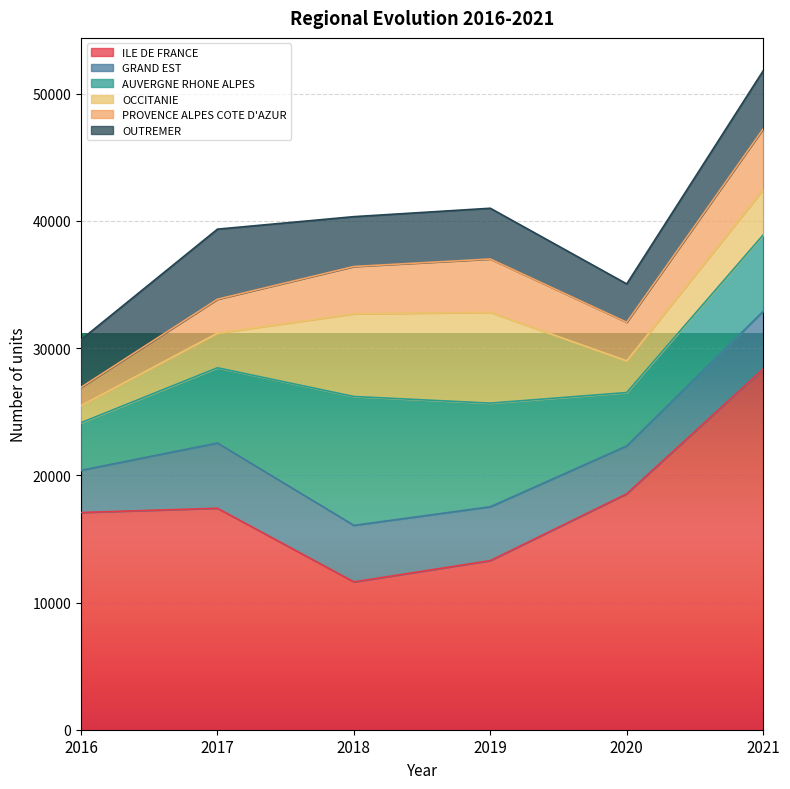

Count the PROVENCE ALPES COTE D'AZUR values in the range 2666 to 4194.

4